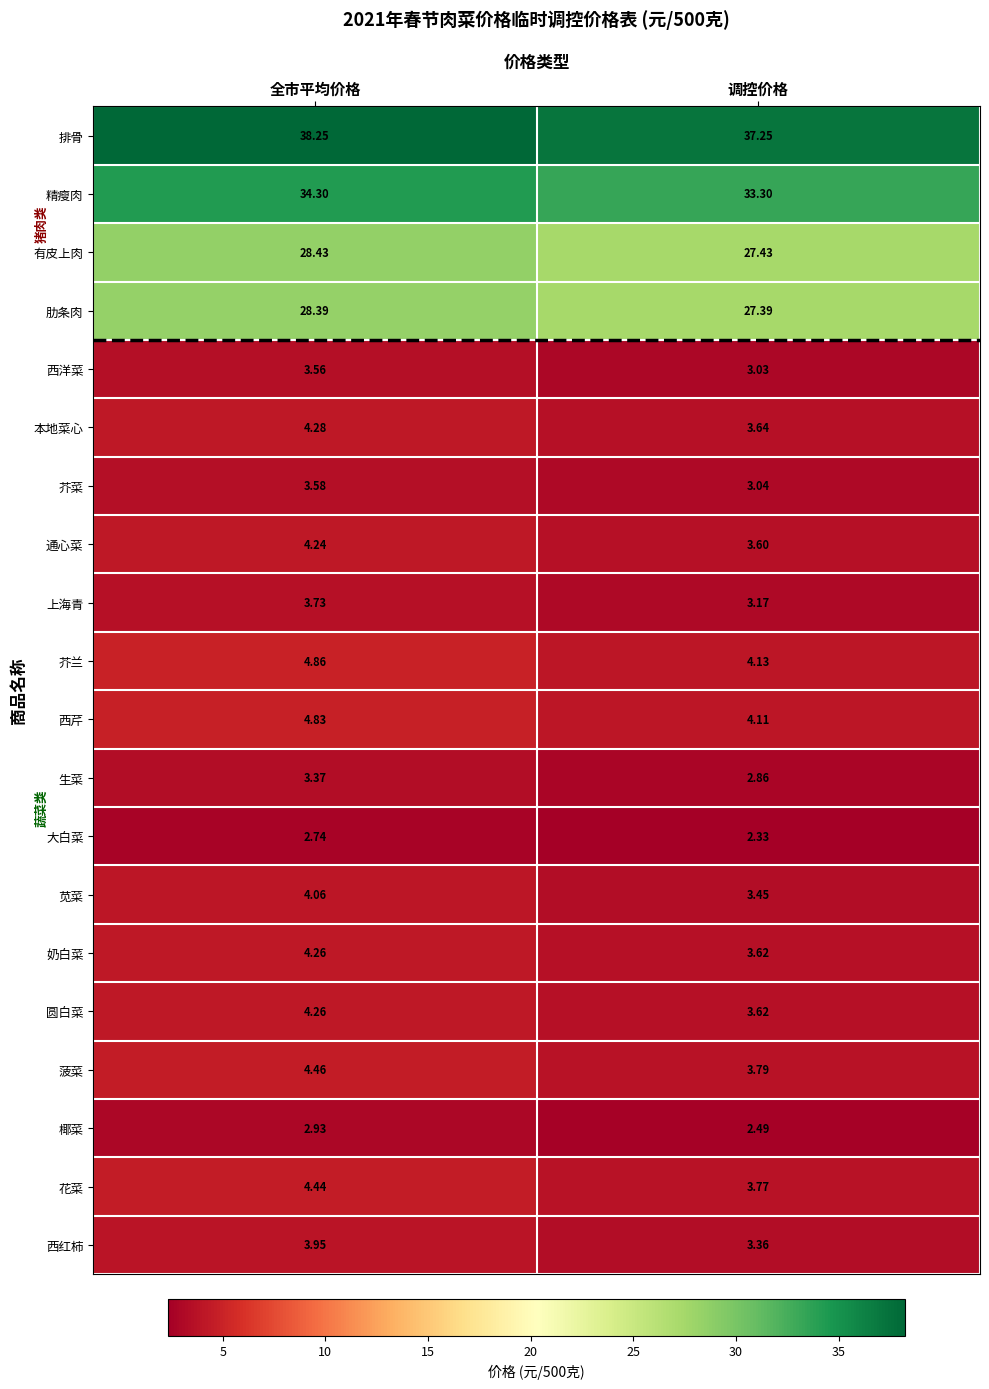

How many categories are shown in the chart?

2